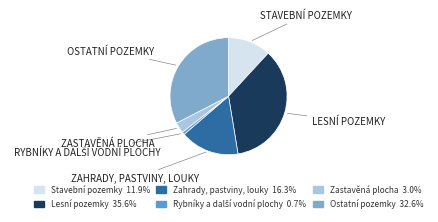

Which slice is the largest?

Lesní pozemky